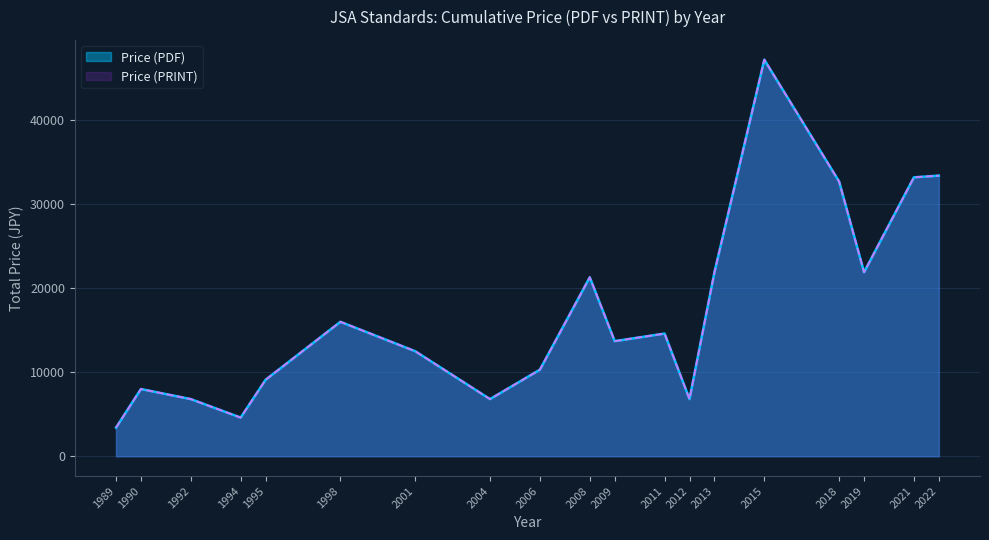

Which series has the largest total across all categories?

Price (PDF)